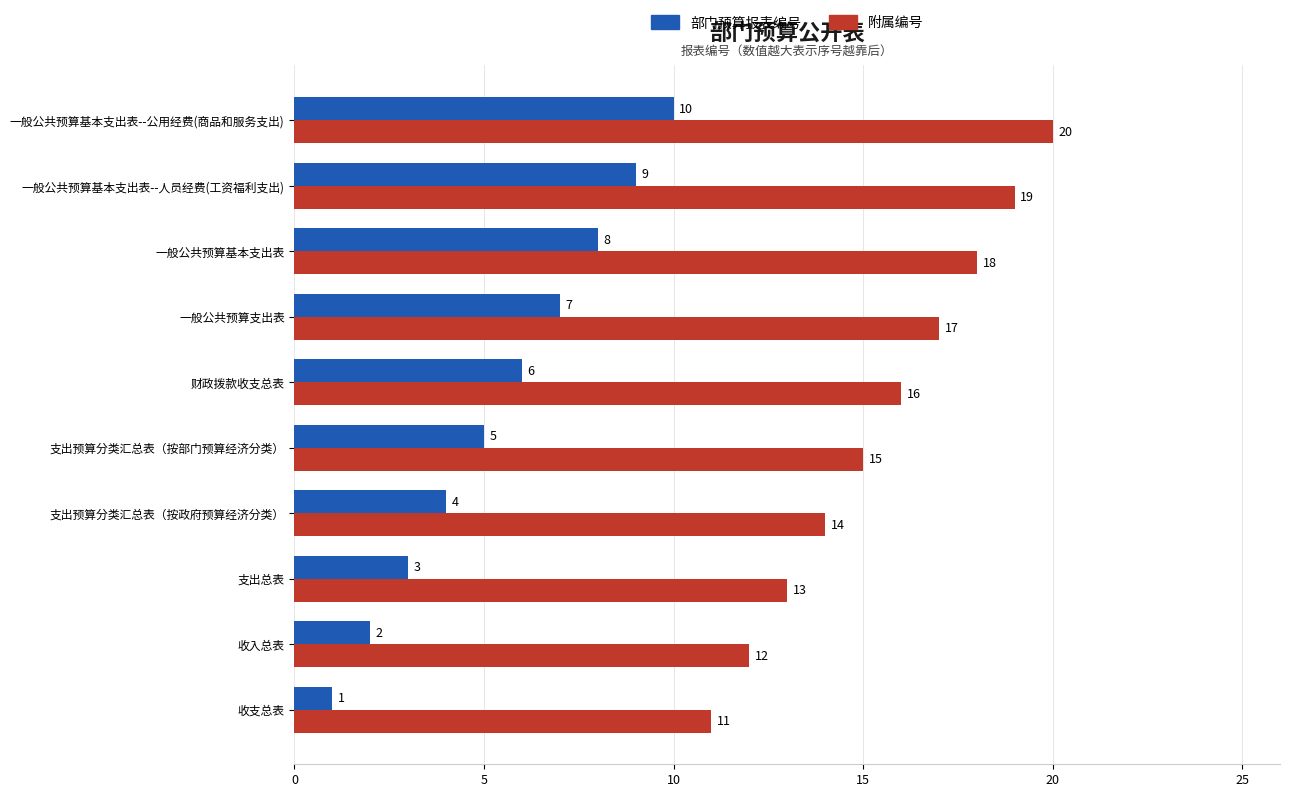

Count the number of categories in the chart.

10